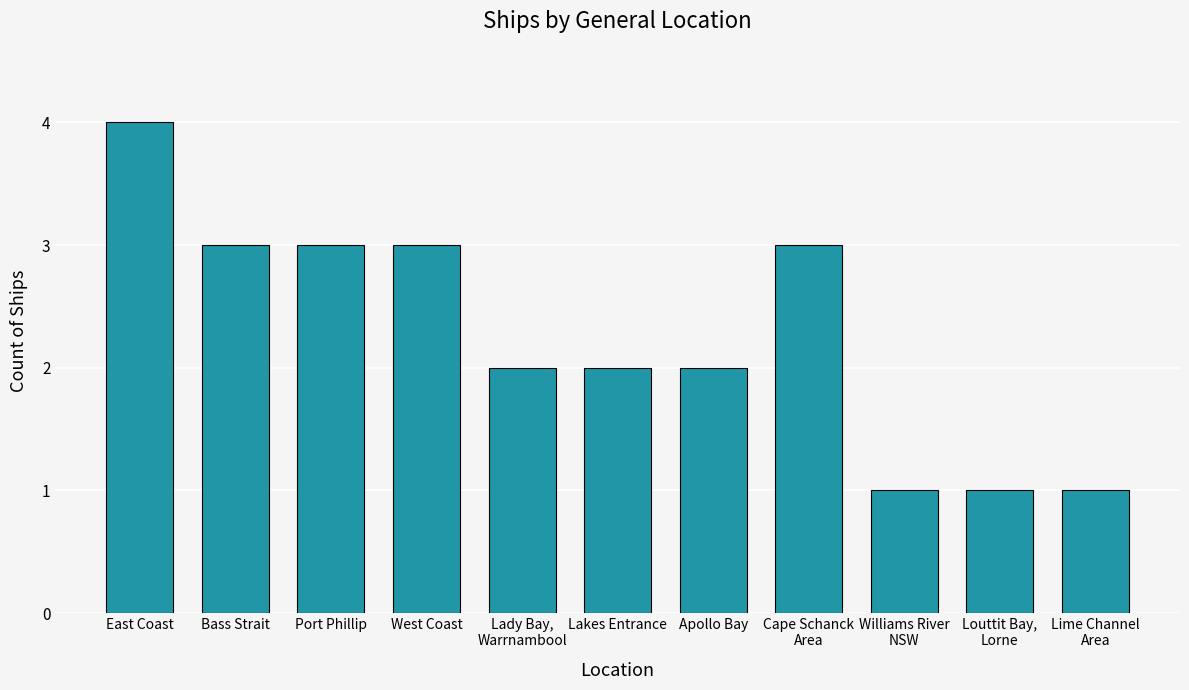

Reading right to left, list all the values displayed in this chart.

Lime Channel
Area=1	Louttit Bay,
Lorne=1	Williams River
NSW=1	Cape Schanck
Area=3	Apollo Bay=2	Lakes Entrance=2	Lady Bay,
Warrnambool=2	West Coast=3	Port Phillip=3	Bass Strait=3	East Coast=4